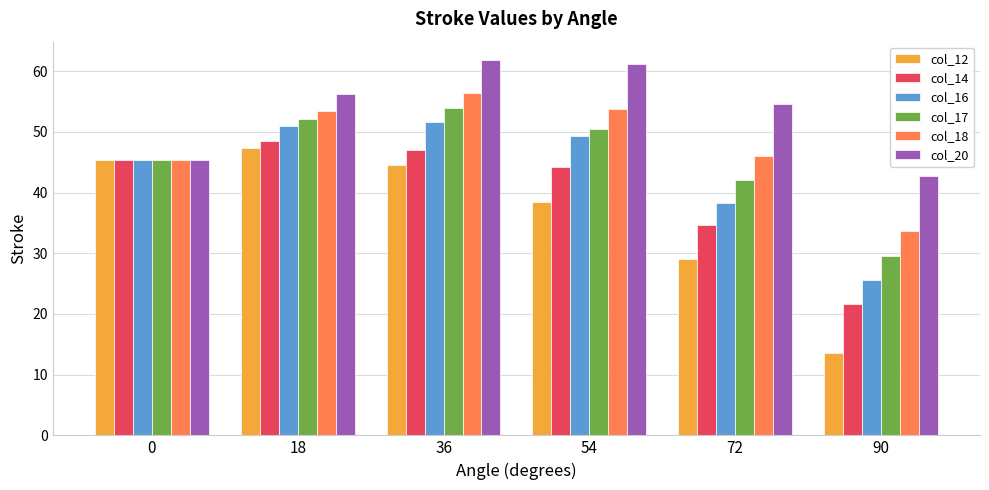

Which label corresponds to the largest value in the chart?

36